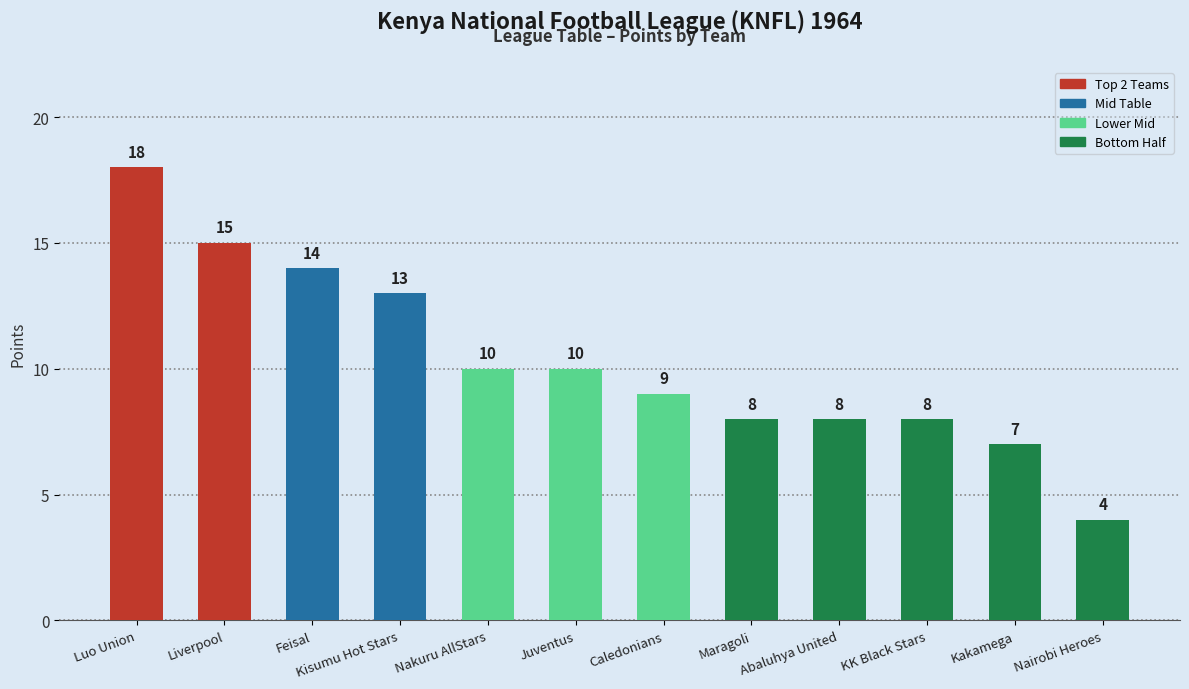

Between Liverpool and Luo Union, which is larger?

Luo Union